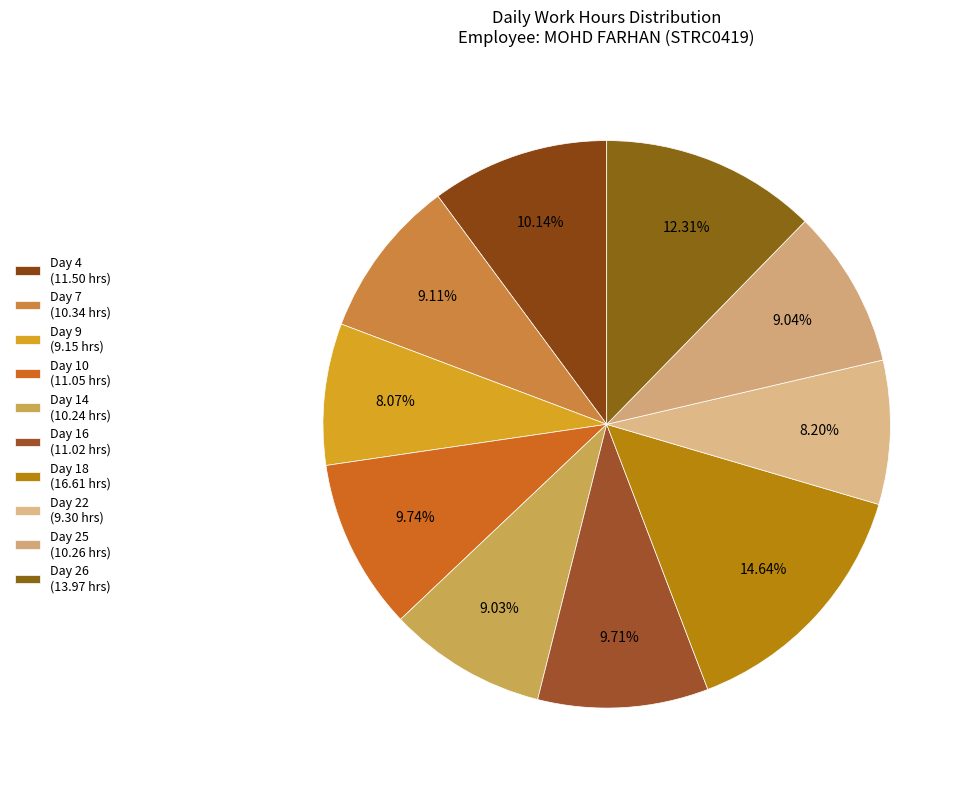

To the nearest percent, what is the combined percentage of Day 10 and Day 25?

19%